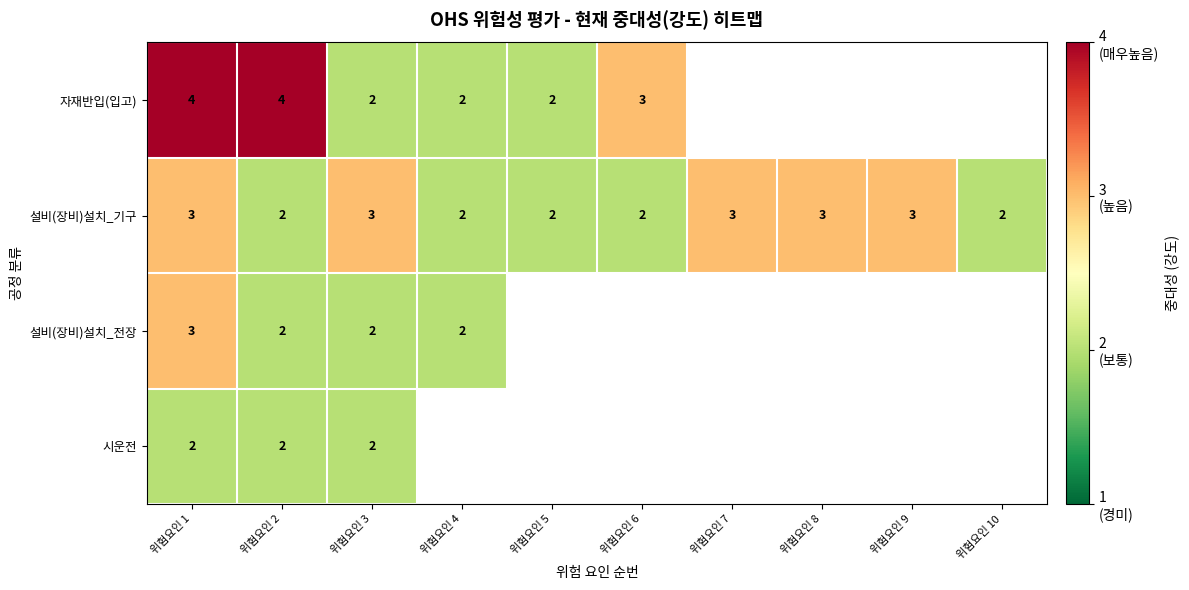

Is the value of 자재반입(입고) at 위험요인 1 greater than the value of 시운전 at 위험요인 3?

Yes